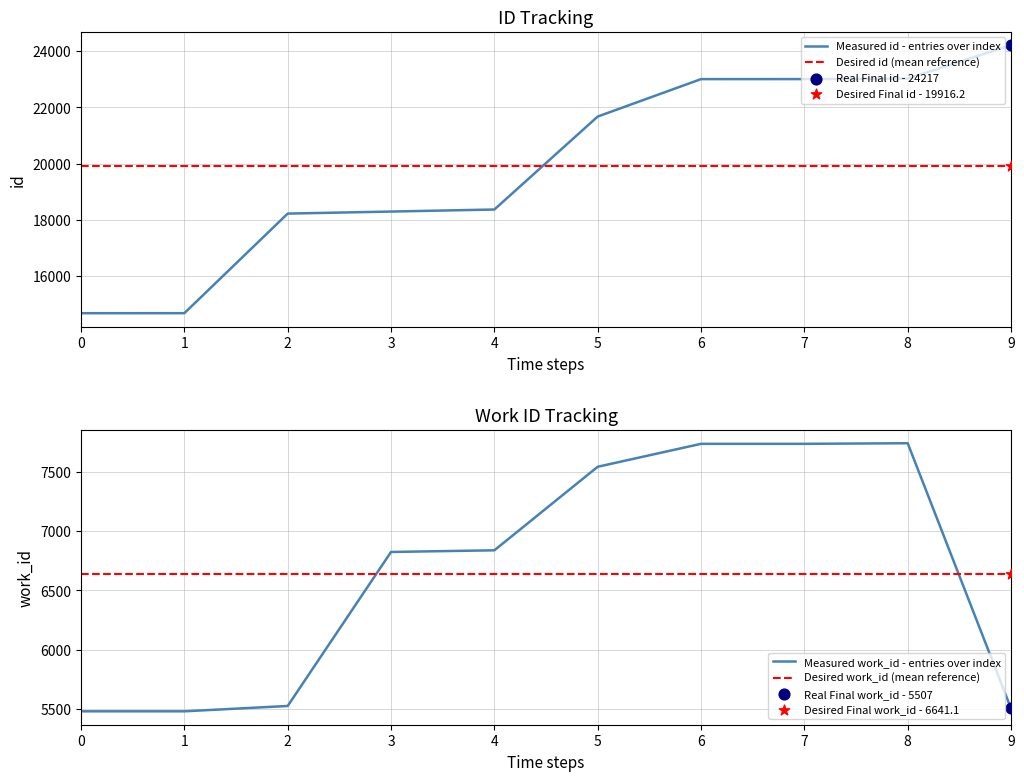

Which series has the largest total across all categories?

Measured id - entries over index